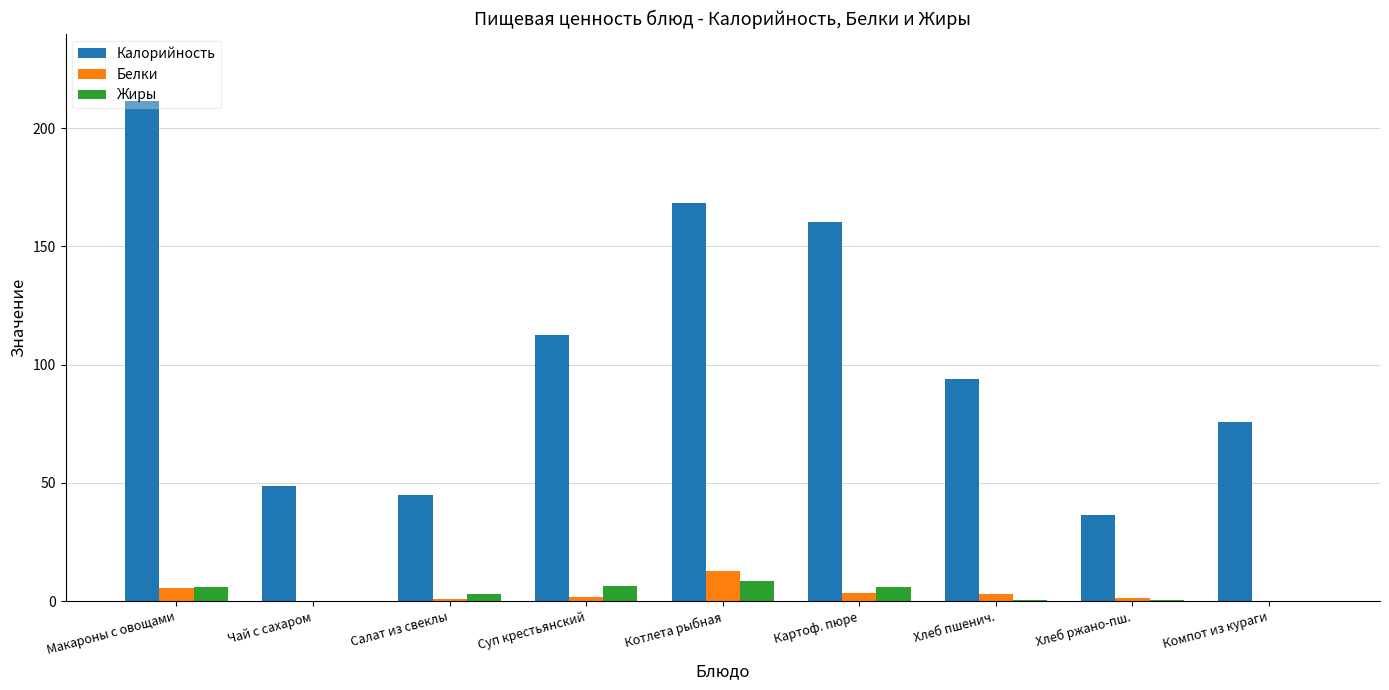

How many groups of bars are there?

9